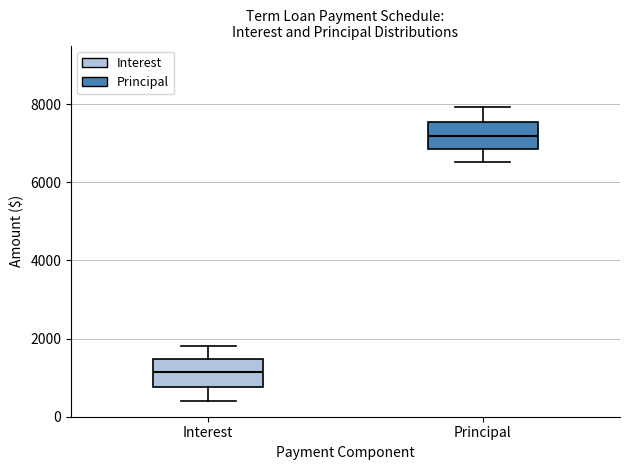

Reading left to right, transcribe this box plot: for each box, give where its median line is, the range the box spans, and where its two whiskers end, as read against the y-axis. The values are not printed on the chart, so give them approximately, as read against the axis.

Interest: median 1200, box 800 to 1400, whiskers 400 to 1800
Principal: median 7200, box 6800 to 7600, whiskers 6600 to 8000